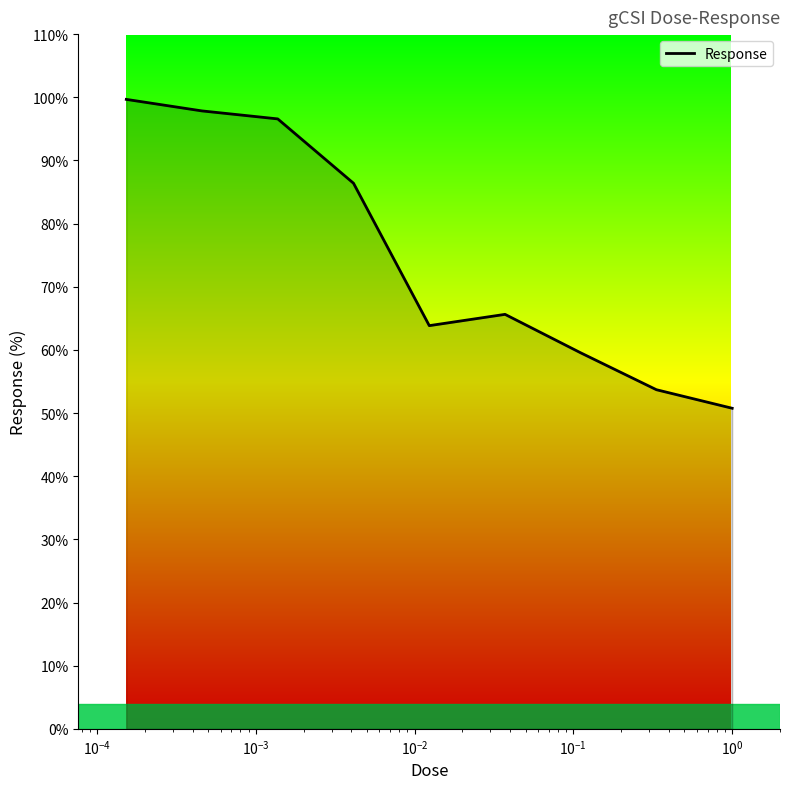

What is the minimum value shown in the chart?

50.8